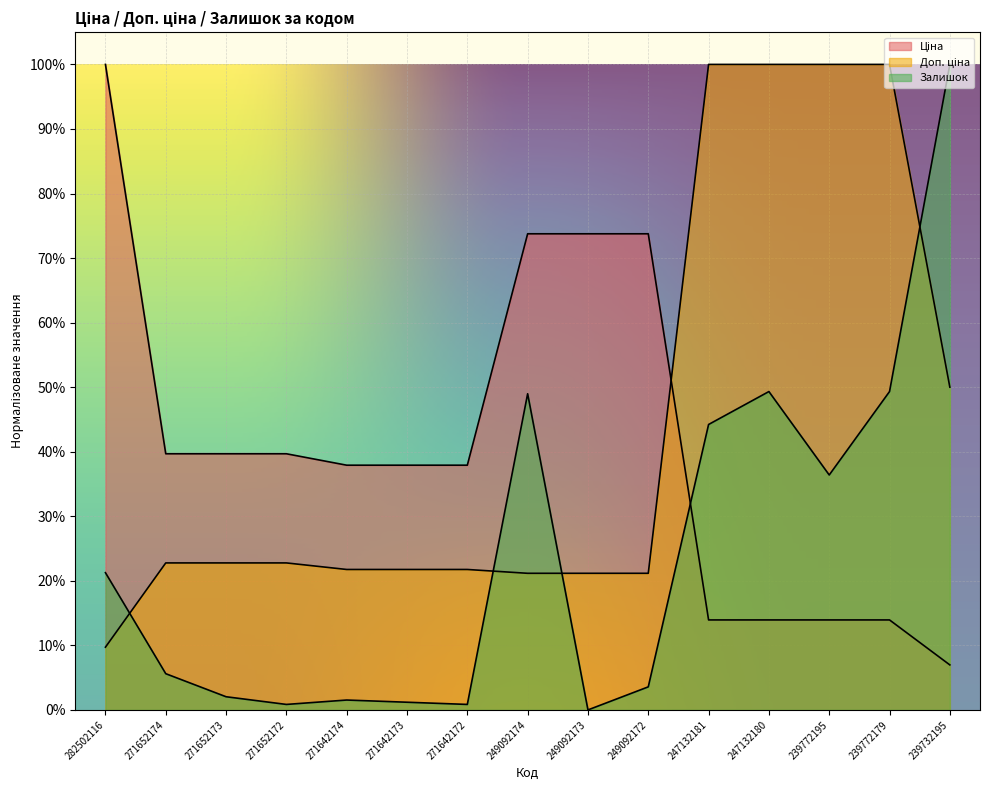

What is the difference between the Доп. ціна values at 239772179 and 271642174?

0.8